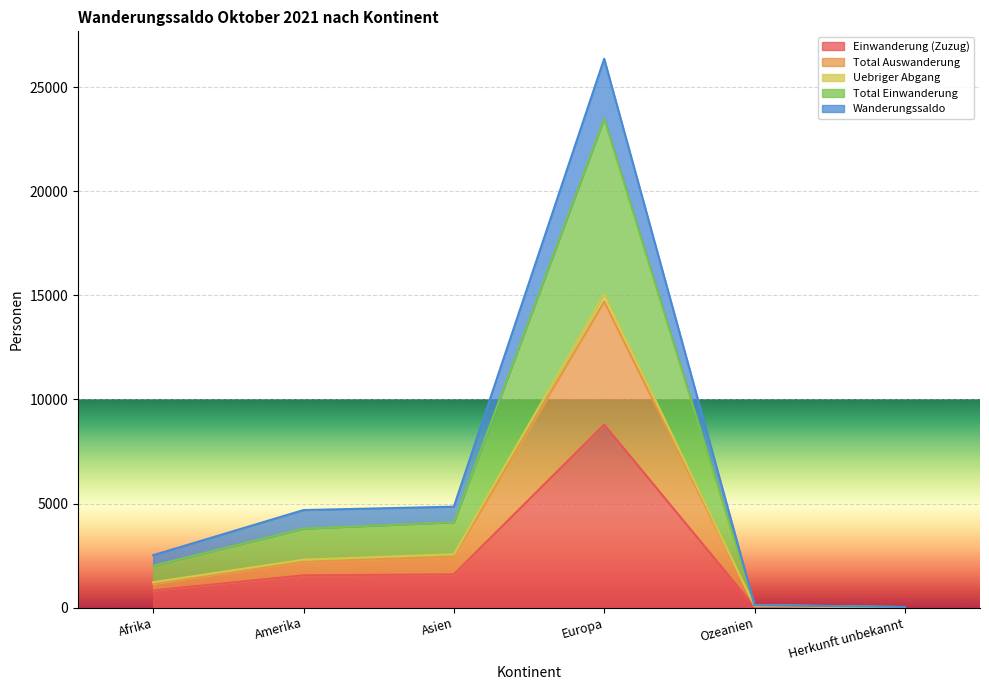

What is the minimum value shown in the chart?

11